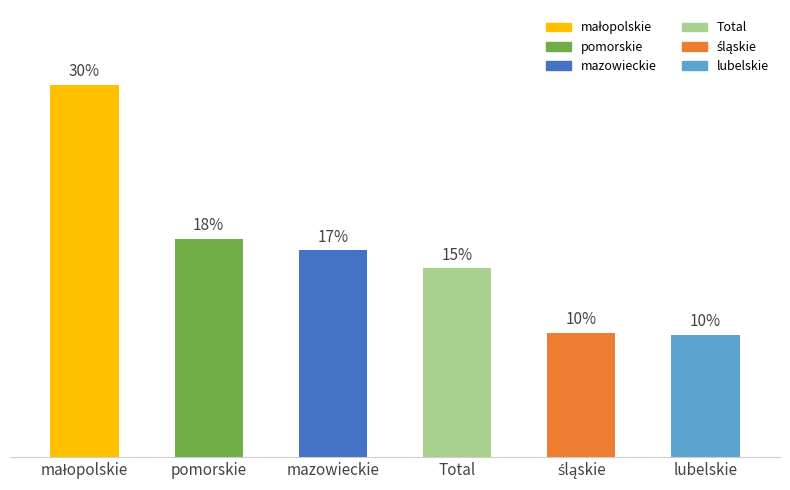

Are the bars horizontal?

No